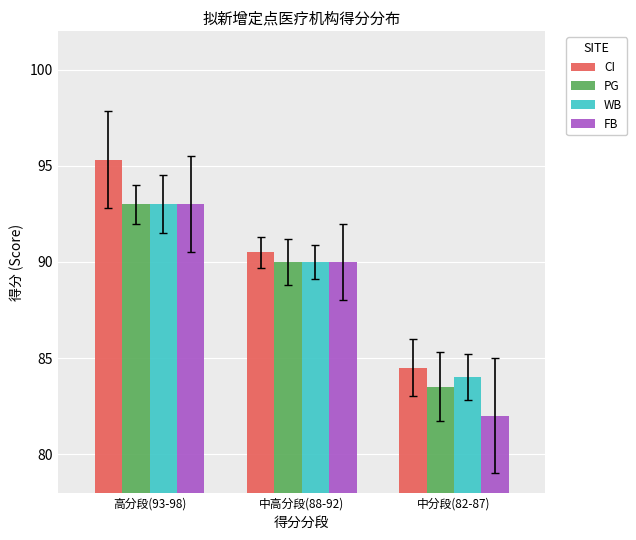

What are all the series names shown in the legend?

CI, PG, WB, FB